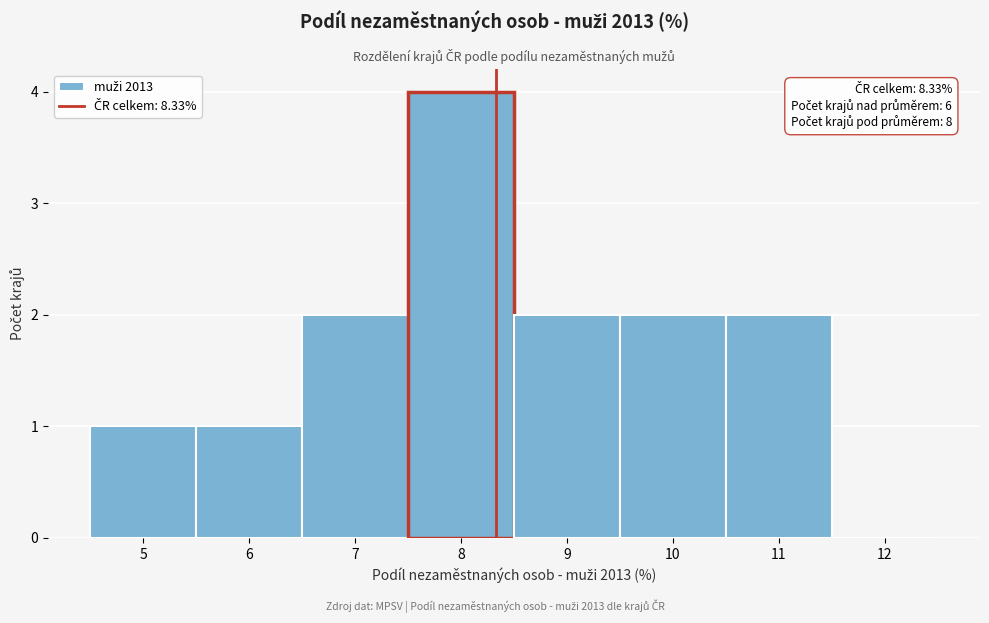

Over which range of the x-axis is the bar tallest?

7.5 to 8.5